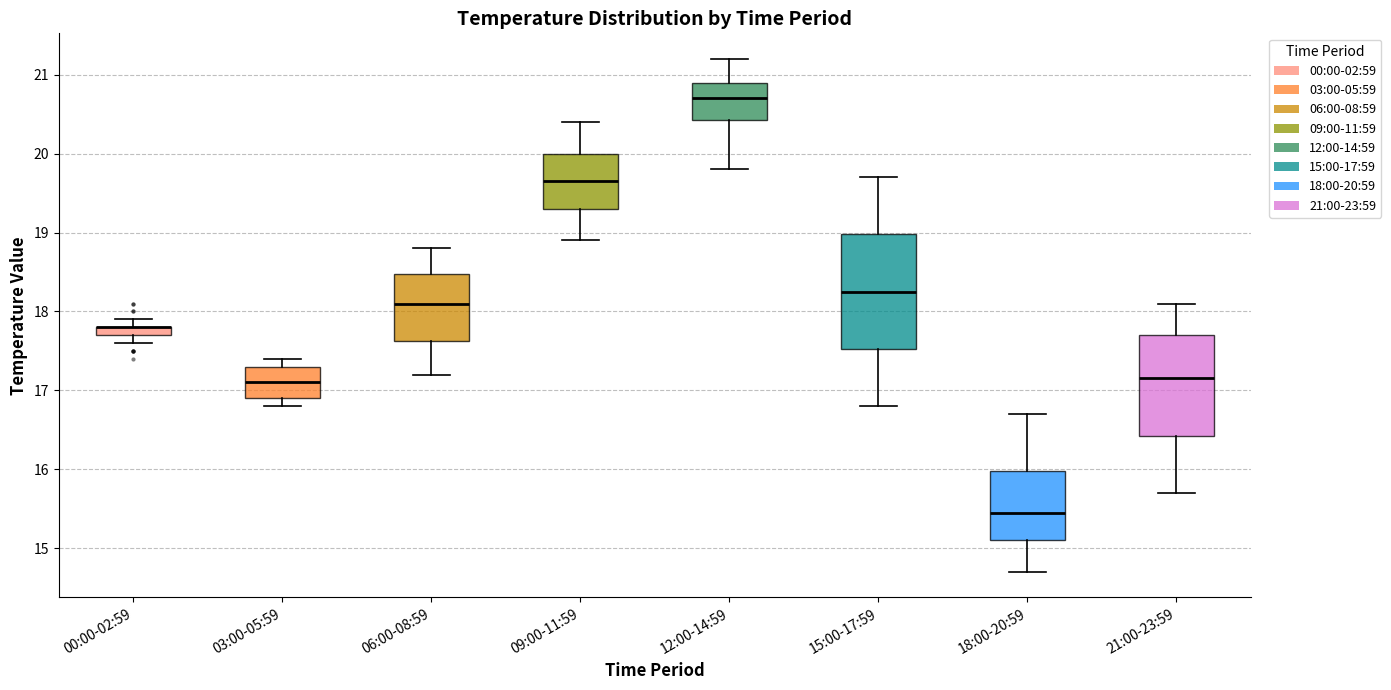

Where is the upper edge of the box for 03:00-05:59 on the y-axis? The values are not printed on the chart, so give them approximately, as read against the axis.

17.3